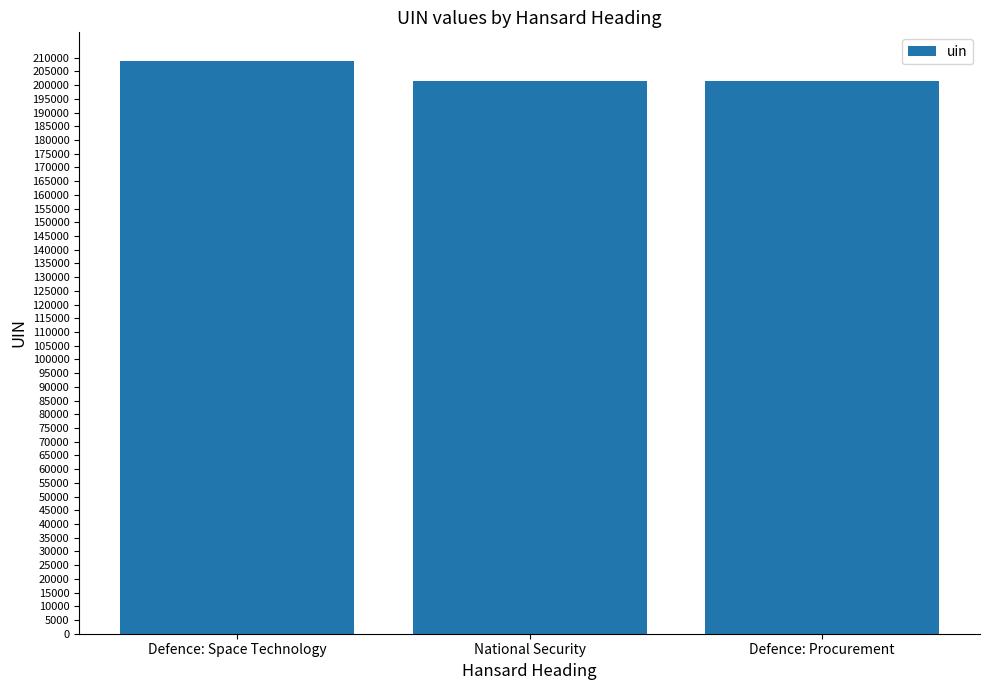

What is the ratio of the value at Defence: Space Technology to the value at Defence: Procurement?

1.0